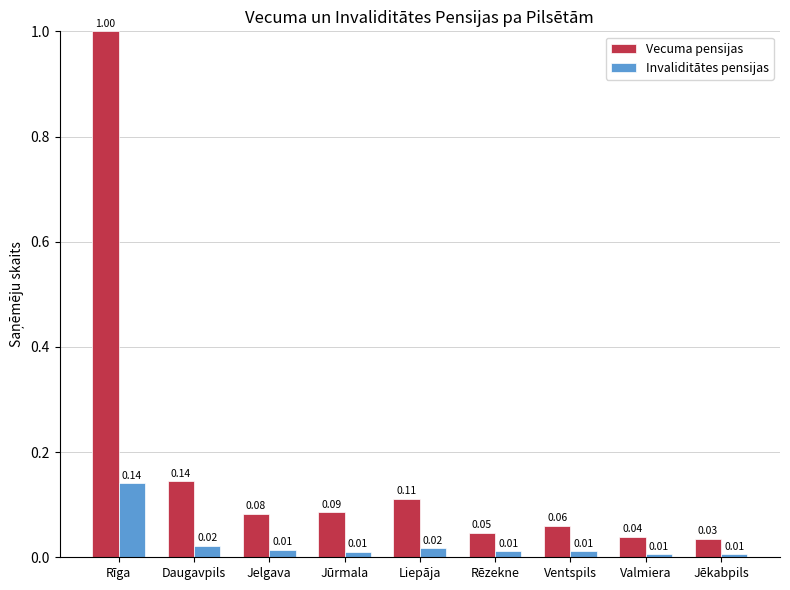

What position from the left is Ventspils?

7